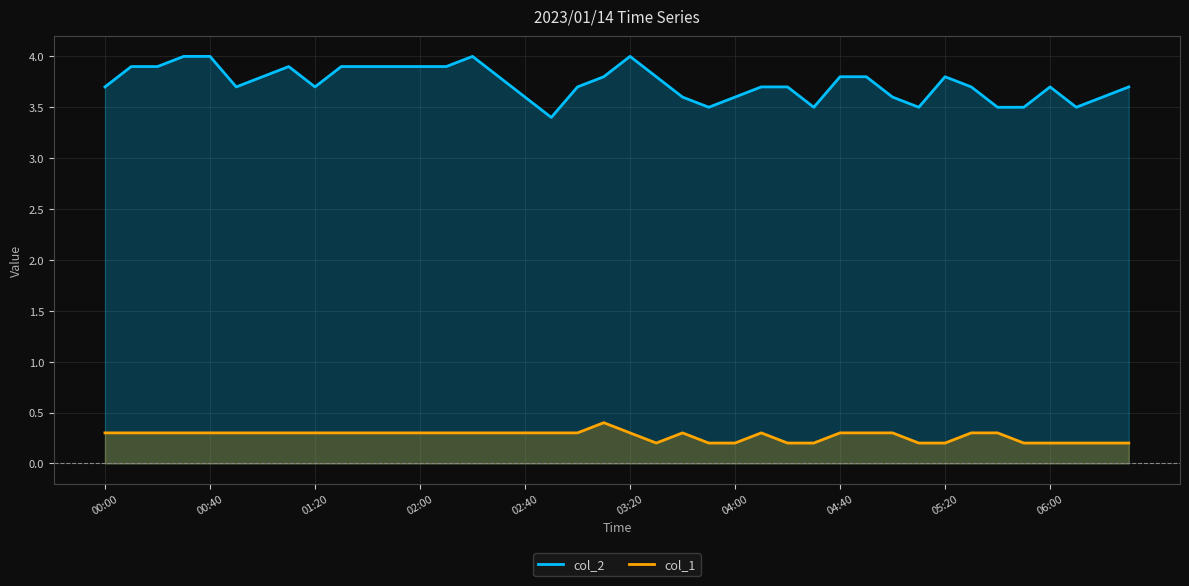

What is the difference between the second highest and minimum values in the col_1 series?

0.1